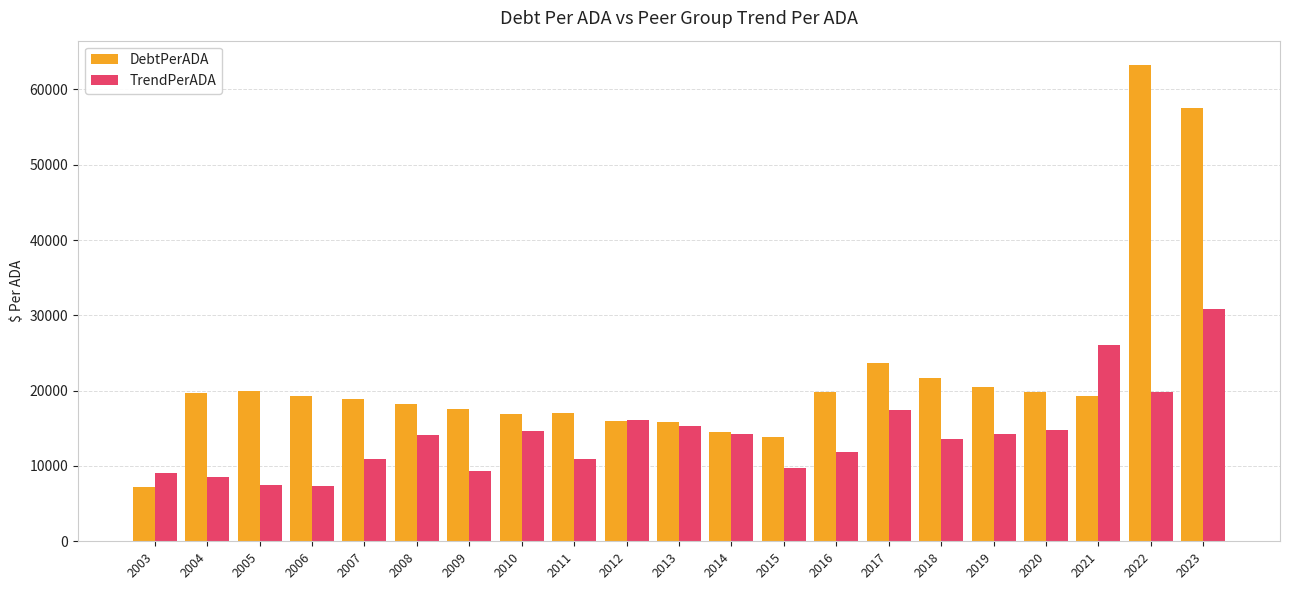

What is the highest value of the TrendPerADA series?

30793.8